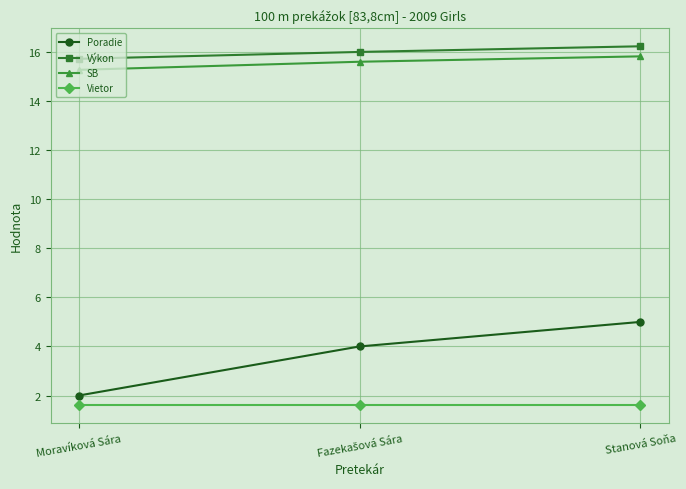

Is it true that Výkon equals 15.7 at Moravíková Sára?

True